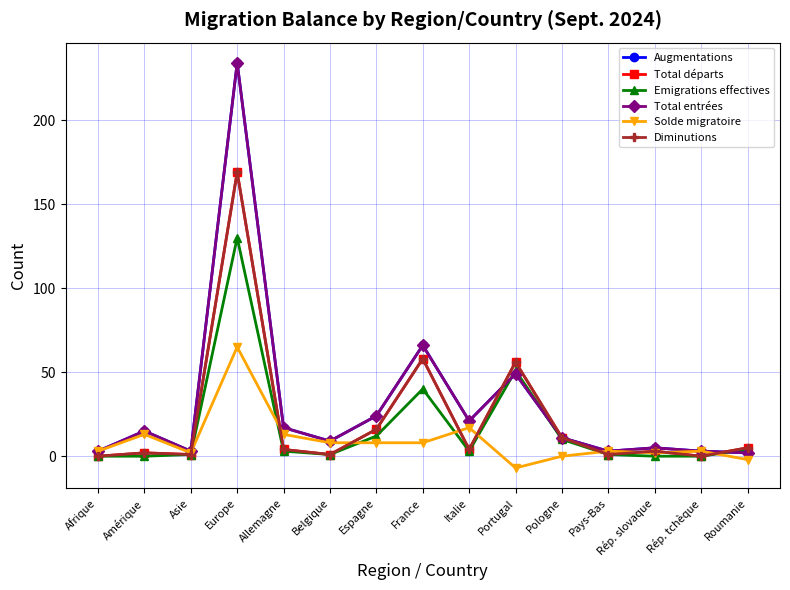

Which series ends up on top after the final intersection of Diminutions and Total entrées?

Diminutions